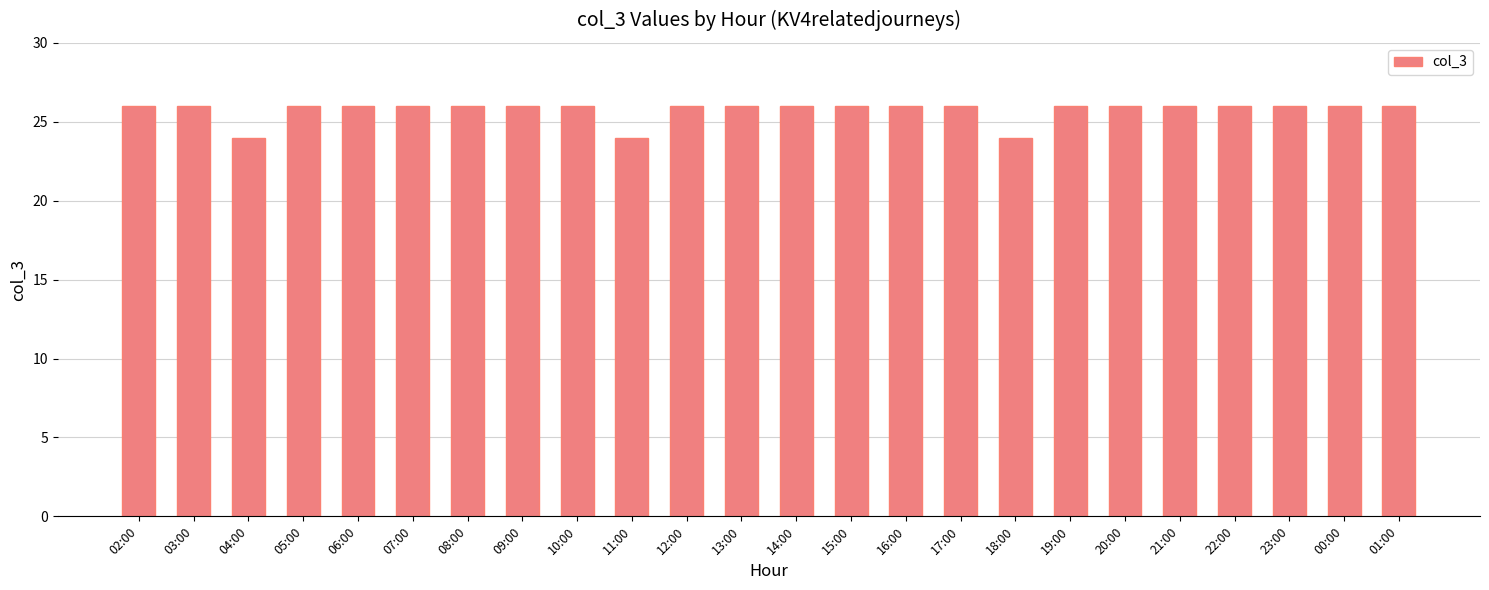

Approximately how many times larger is the value at 03:00 compared to 15:00?

1.0